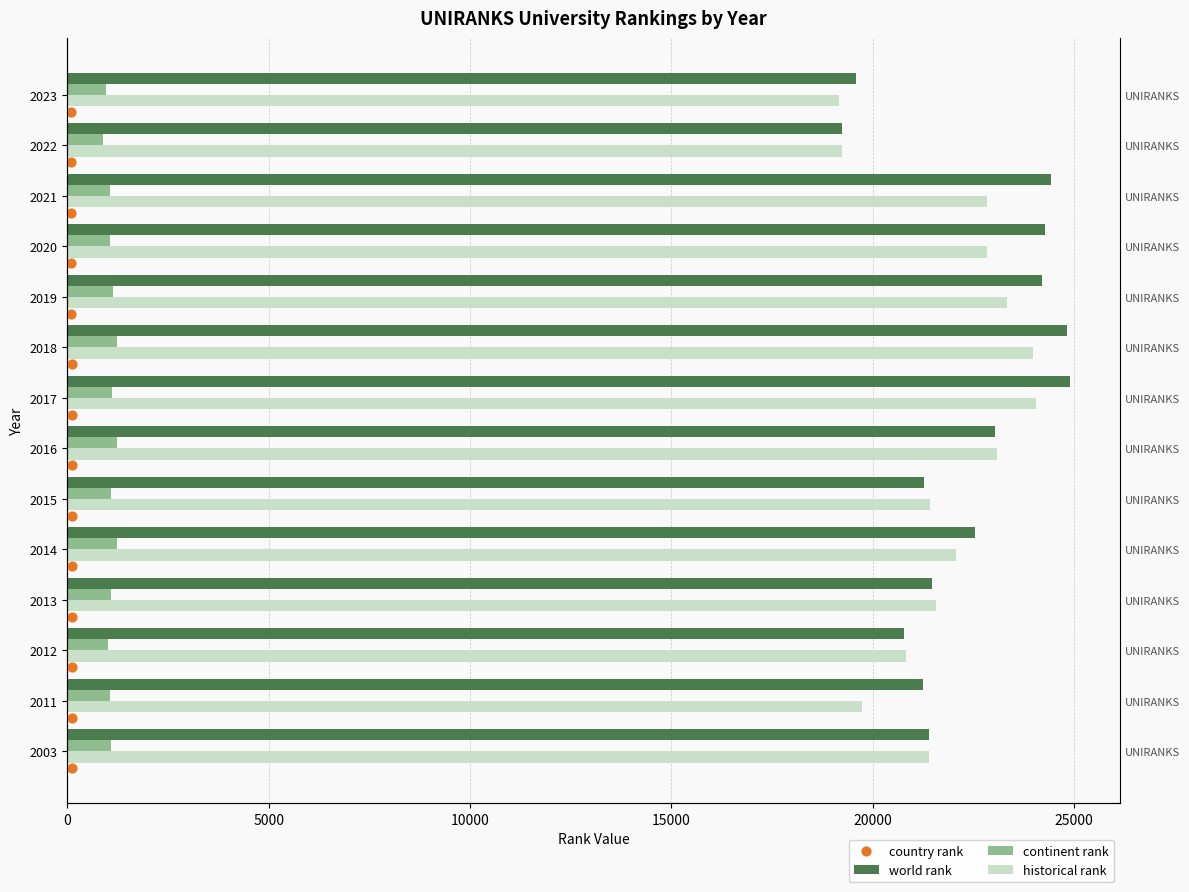

Which series has the widest spread of Y values?

world rank